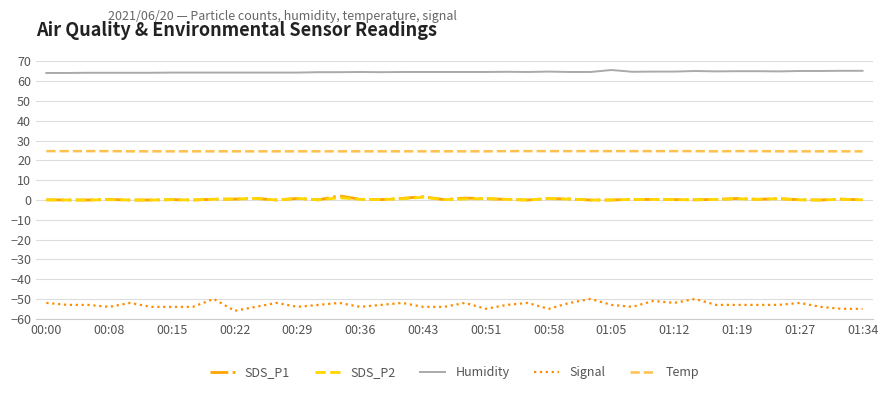

True or false: SDS_P1 and Humidity cross at least once.

False